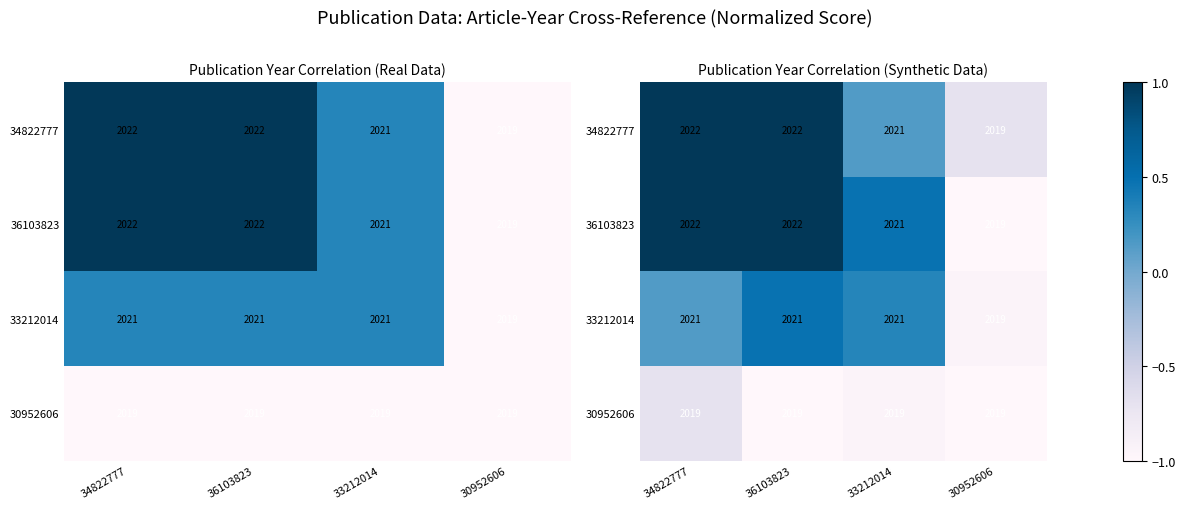

The value of 30952606 at 34822777 is -0.9. True or false?

False